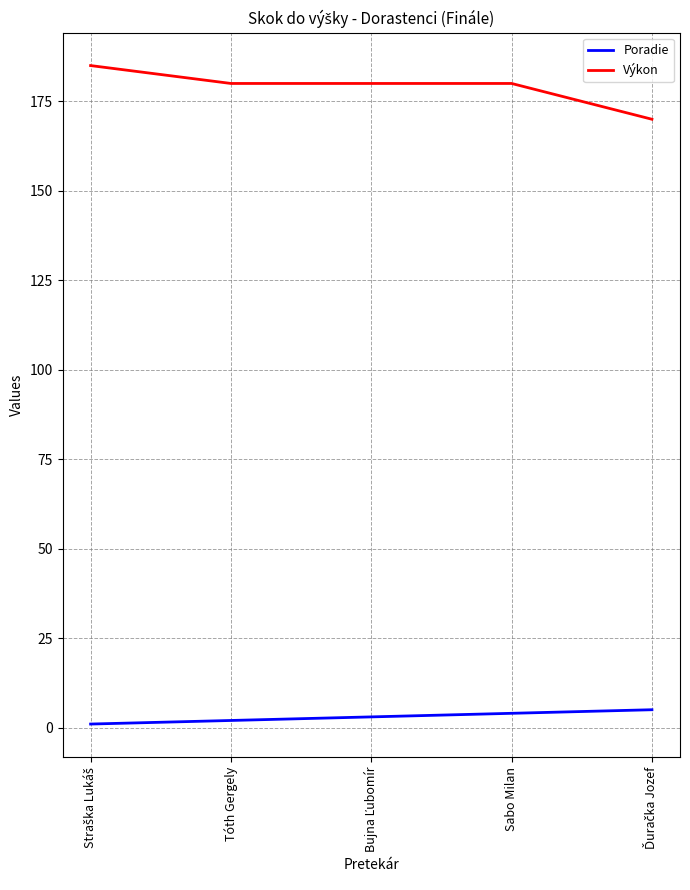

True or false: Poradie and Výkon cross at least once.

False